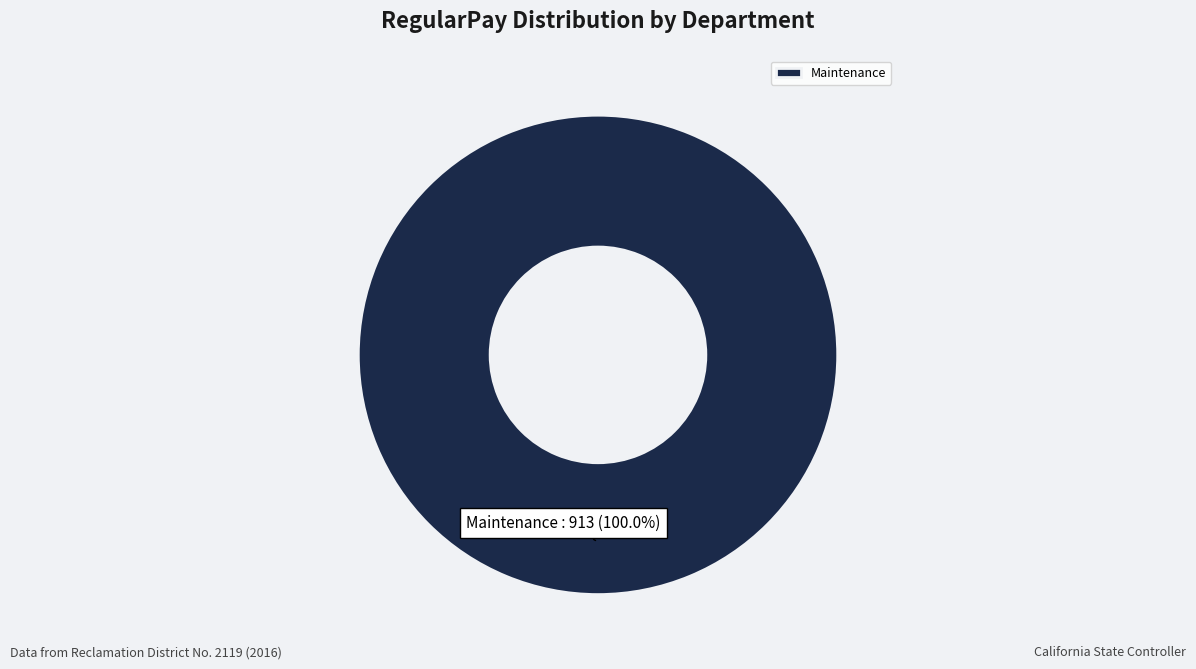

Rank the categories by value from highest to lowest.

Maintenance